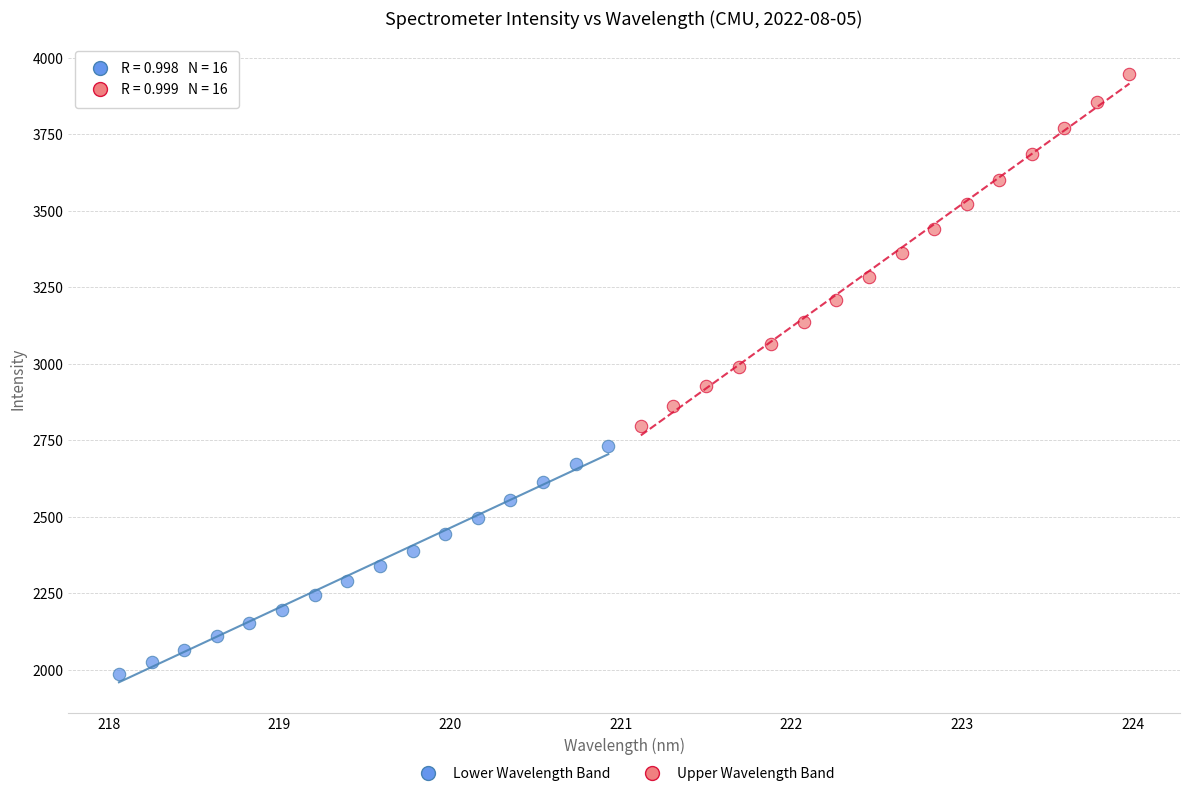

Which series contains the lowest Y value?

Lower Wavelength Band